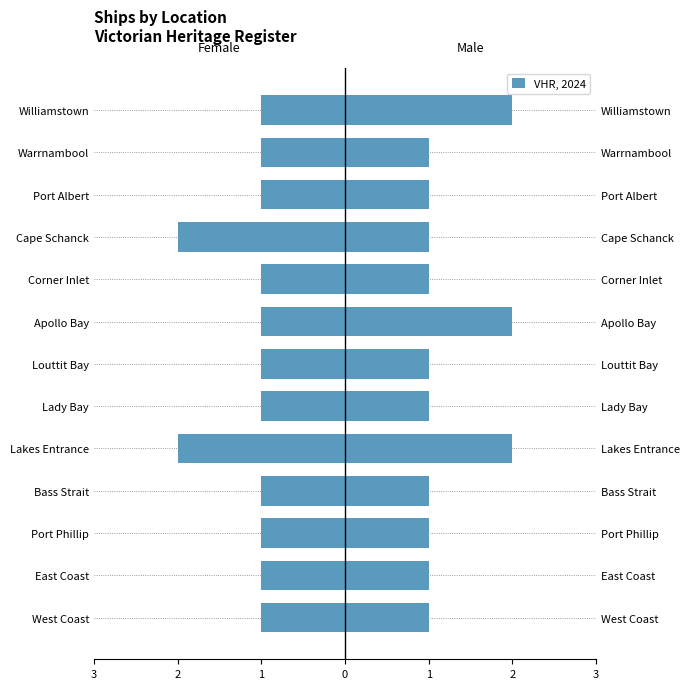

What is the sum of all Female values?

-15